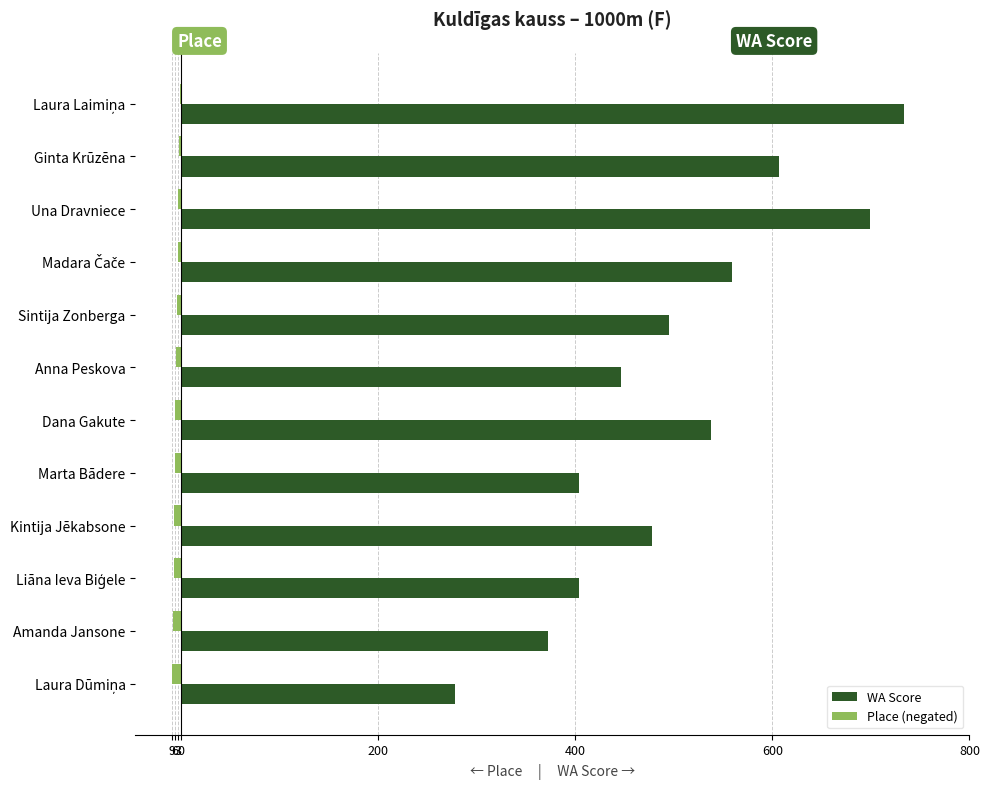

What is the lowest value of the WA Score series?

278